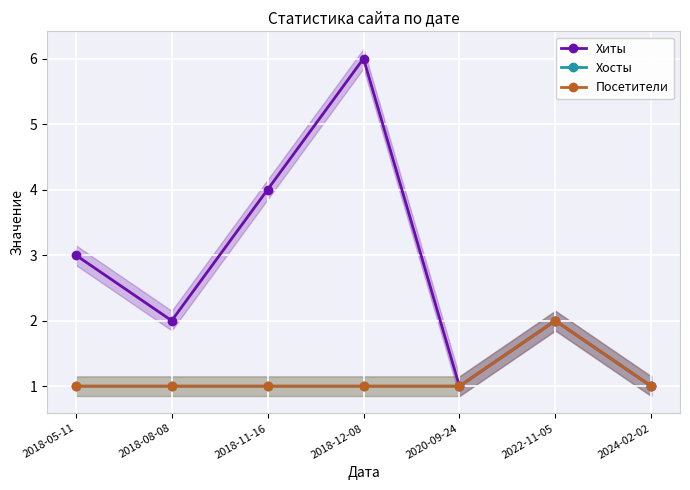

What is the label of the 6th point from the left?

2022-11-05